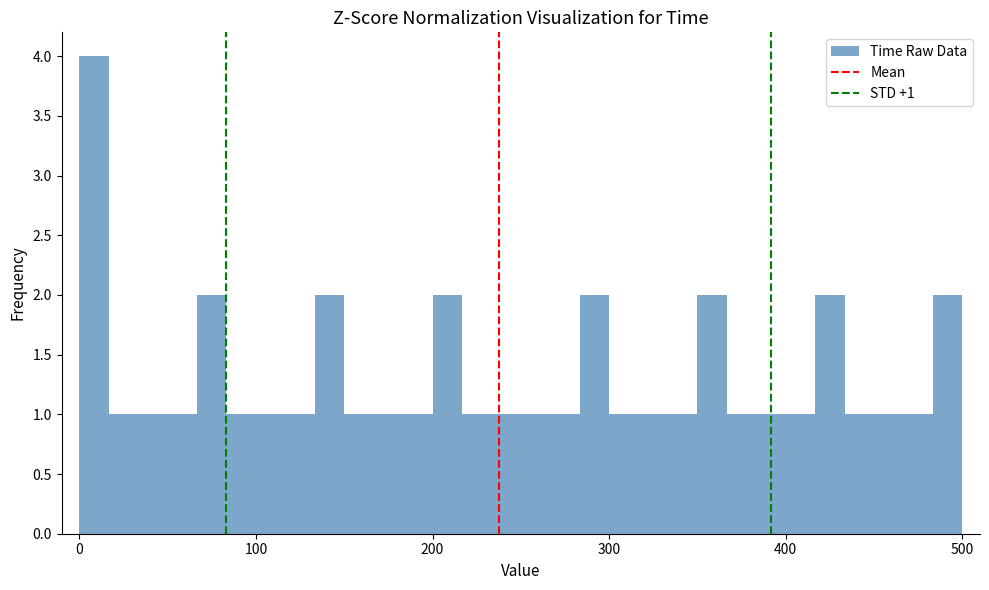

Around what value on the x-axis is the tallest bar? Give the approximate position of its centre, as read against the axis.

10